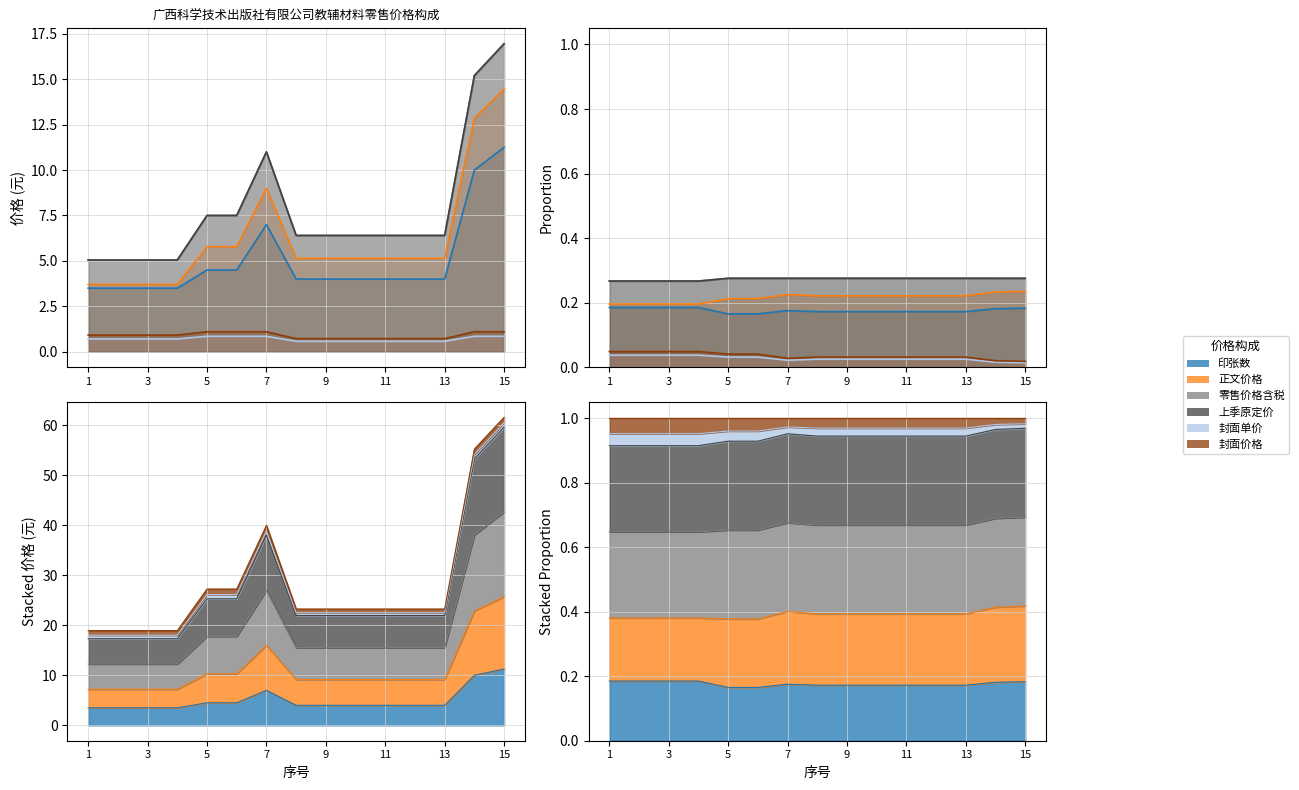

Read the 上季原定价 value at 2.

5.0